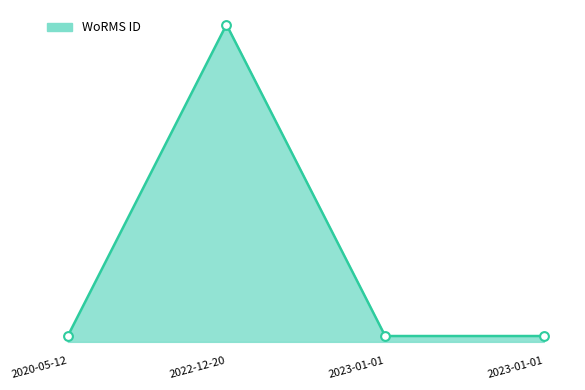

Which has a higher value, 2023-01-01 or 2020-05-12?

2023-01-01